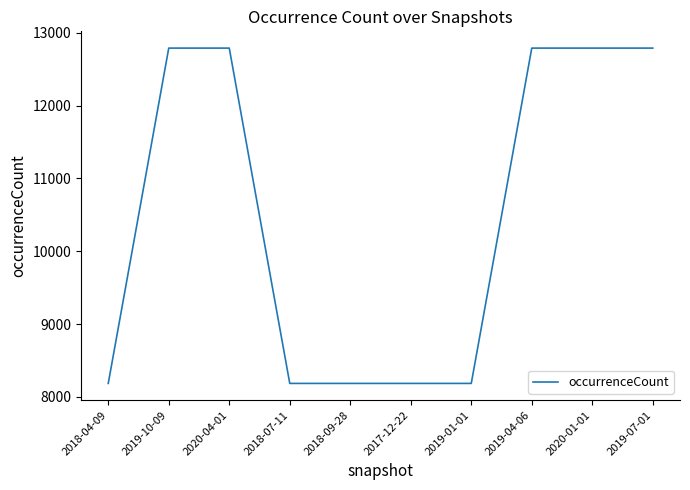

What is the change in value from 2020-04-01 to 2018-07-11?

-4607